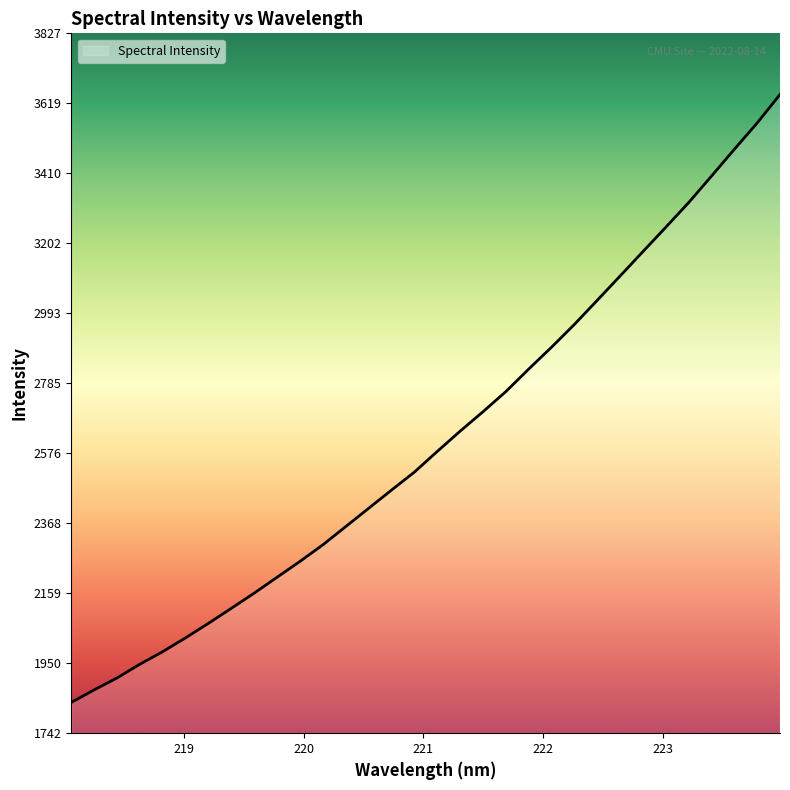

What is the greatest value displayed?

3645.2